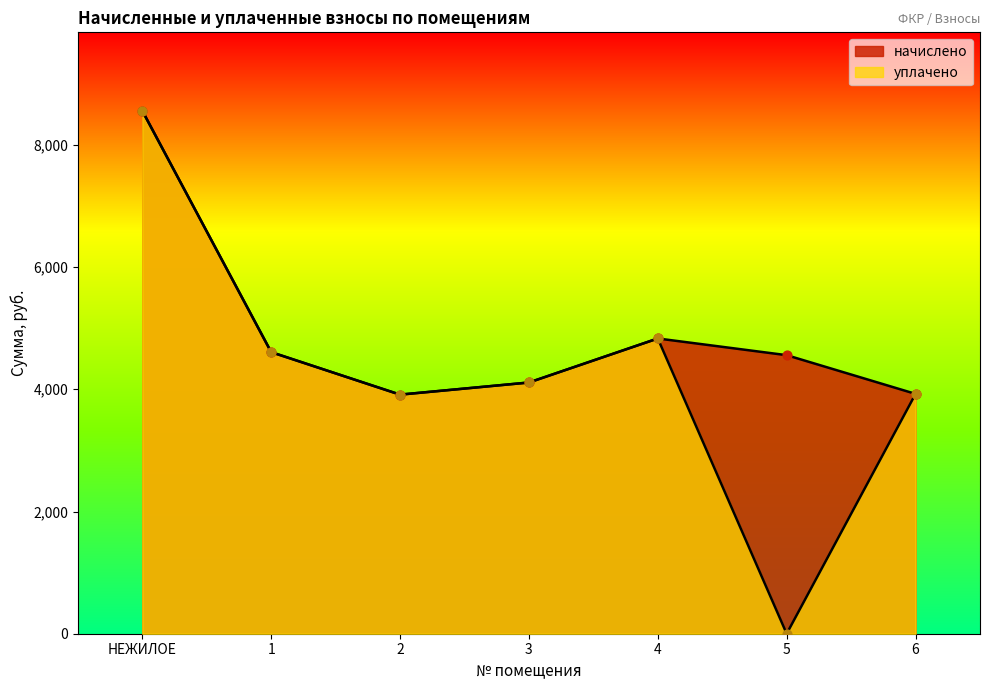

What are all the series names shown in the legend?

начислено, уплачено